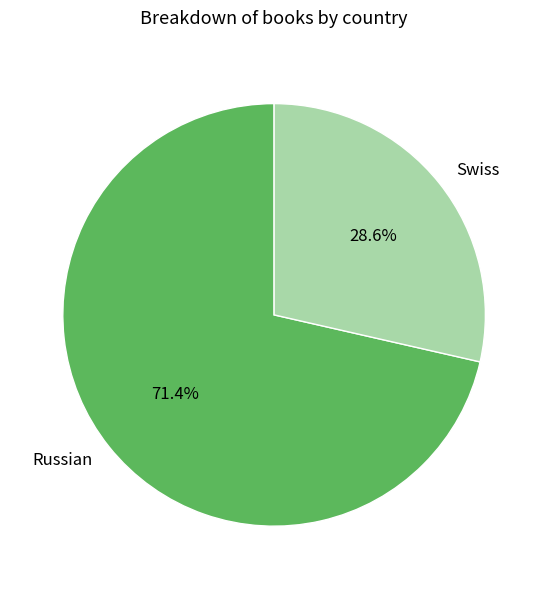

True or false: Swiss accounts for 14% of the total.

False